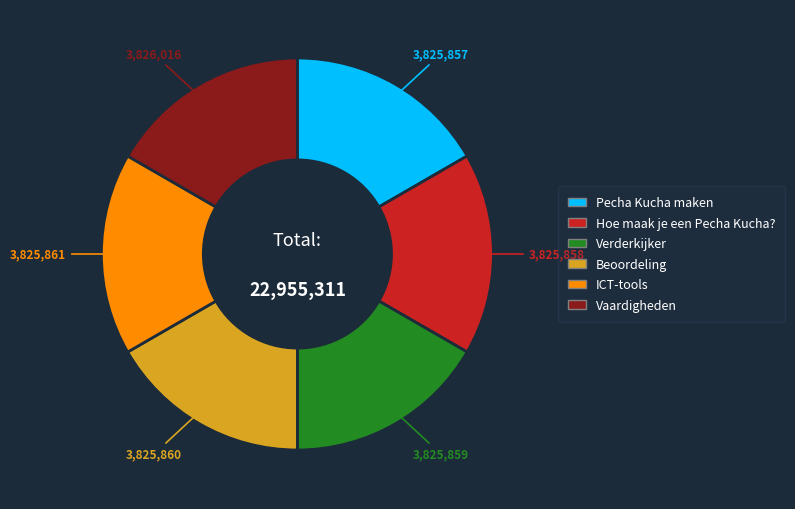

How many slices are in this pie chart?

6